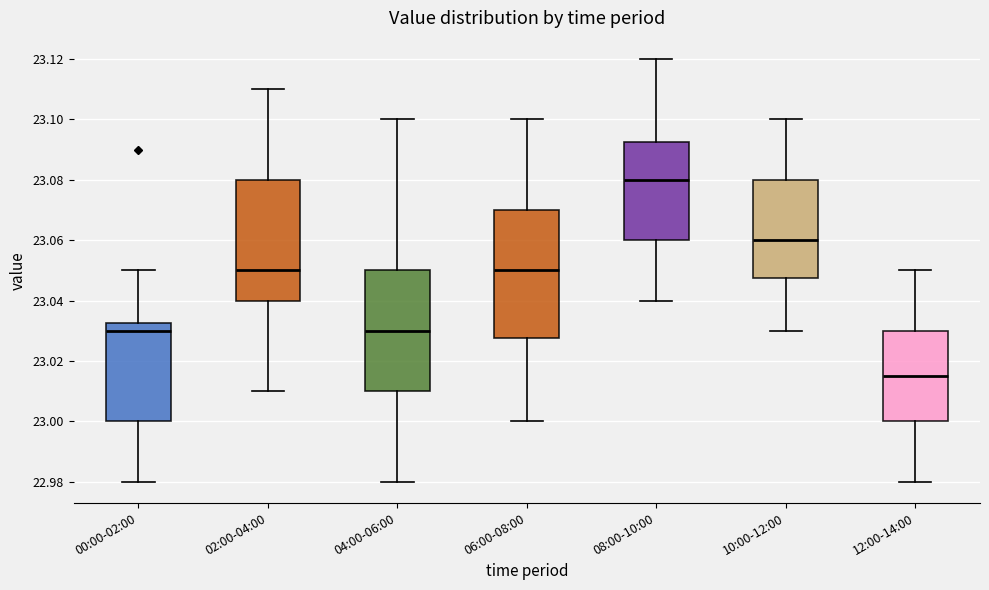

Reading left to right, transcribe this box plot: for each box, give where its median line is, the range the box spans, and where its two whiskers end, as read against the y-axis. The values are not printed on the chart, so give them approximately, as read against the axis.

00:00-02:00: median 23.030, box 23.000 to 23.032, whiskers 22.980 to 23.050
02:00-04:00: median 23.050, box 23.040 to 23.080, whiskers 23.010 to 23.110
04:00-06:00: median 23.030, box 23.010 to 23.050, whiskers 22.980 to 23.100
06:00-08:00: median 23.050, box 23.028 to 23.070, whiskers 23.000 to 23.100
08:00-10:00: median 23.080, box 23.060 to 23.092, whiskers 23.040 to 23.120
10:00-12:00: median 23.060, box 23.048 to 23.080, whiskers 23.030 to 23.100
12:00-14:00: median 23.016, box 23.000 to 23.030, whiskers 22.980 to 23.050